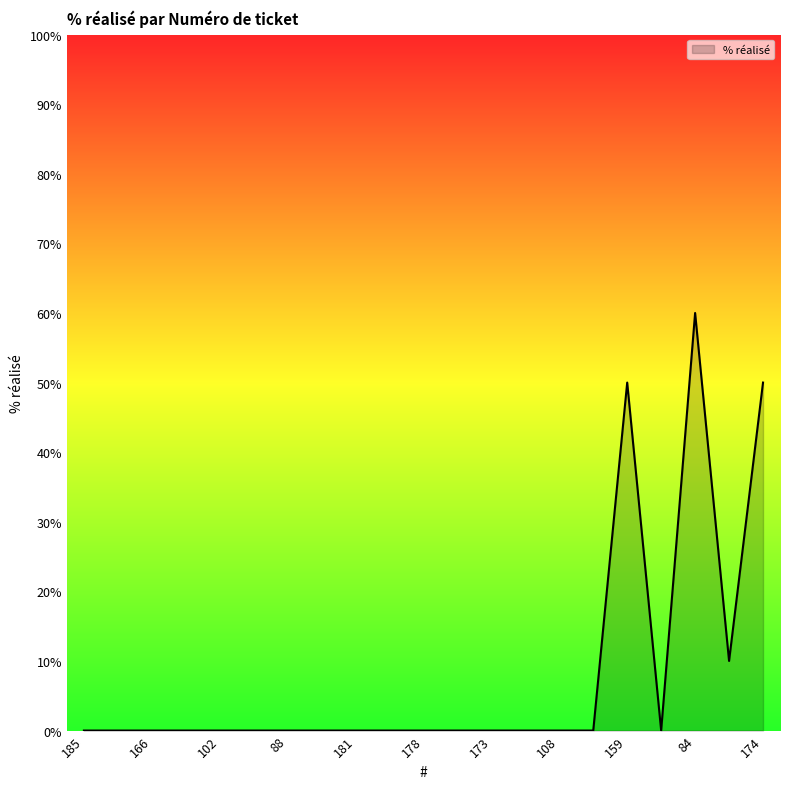

How many lines are shown in the chart?

1